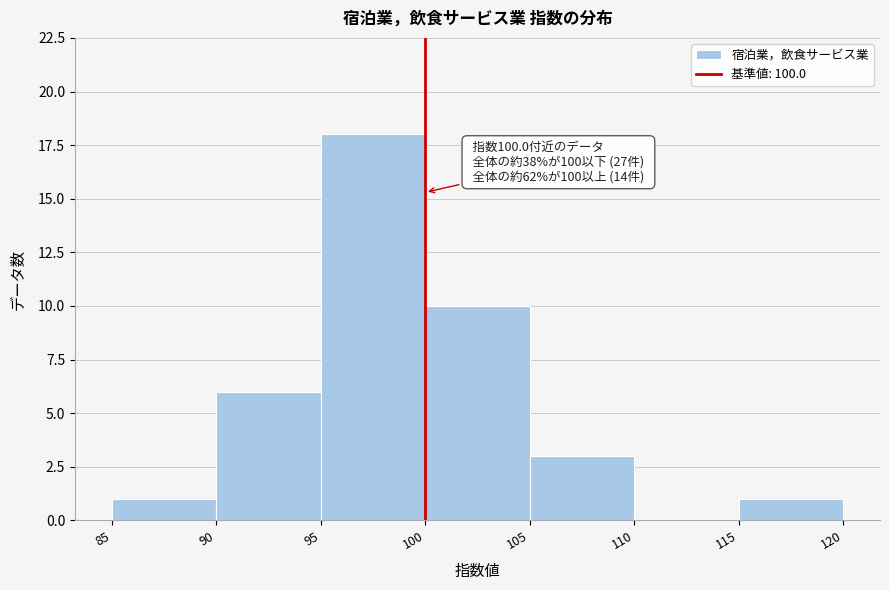

Over which range of the x-axis is the bar tallest?

95 to 100